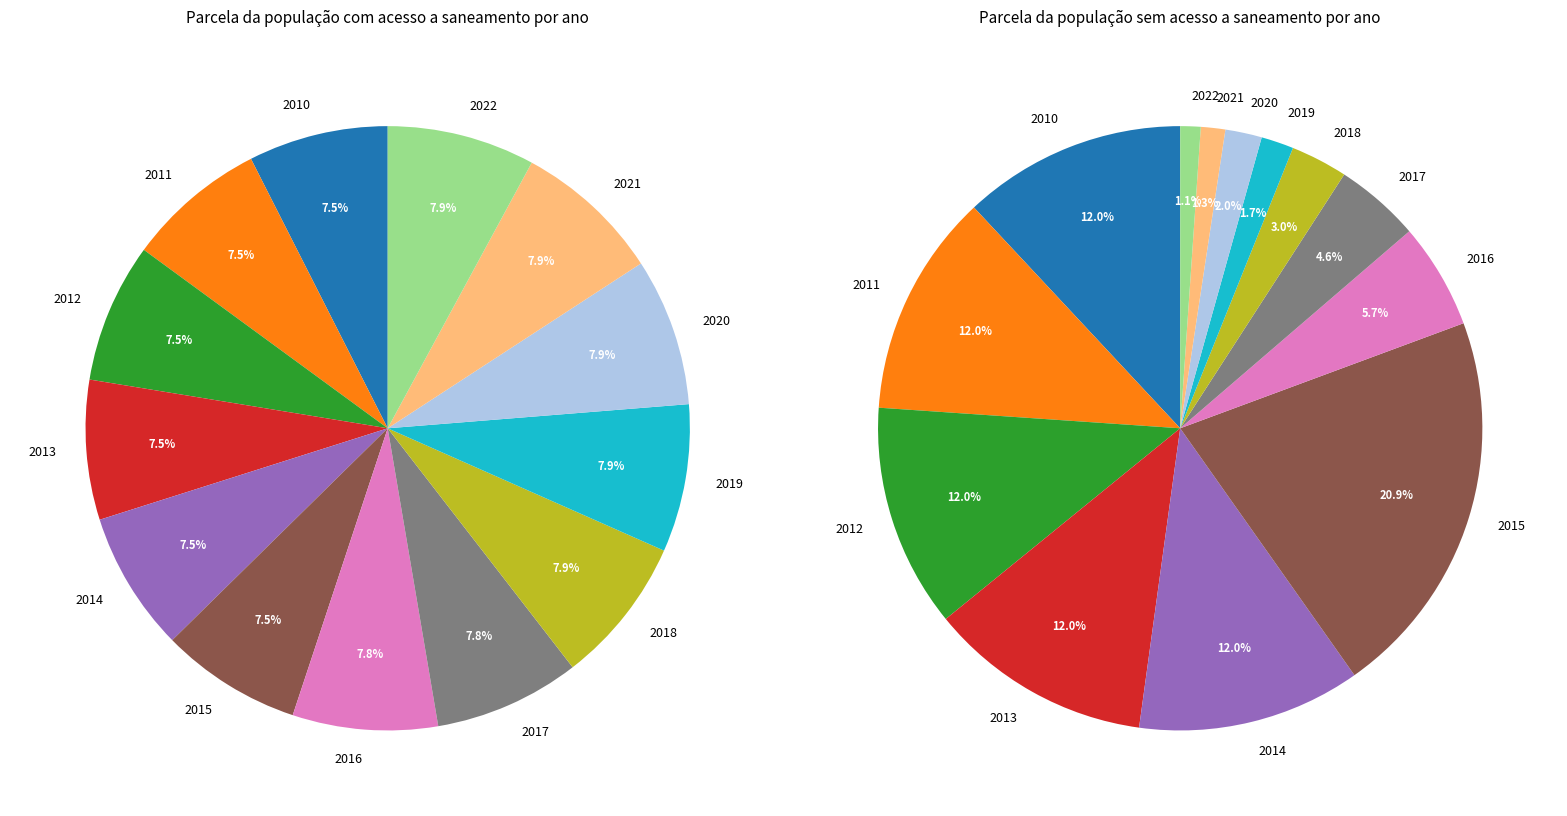

The 2014 slice represents 1% of the pie. True or false?

False